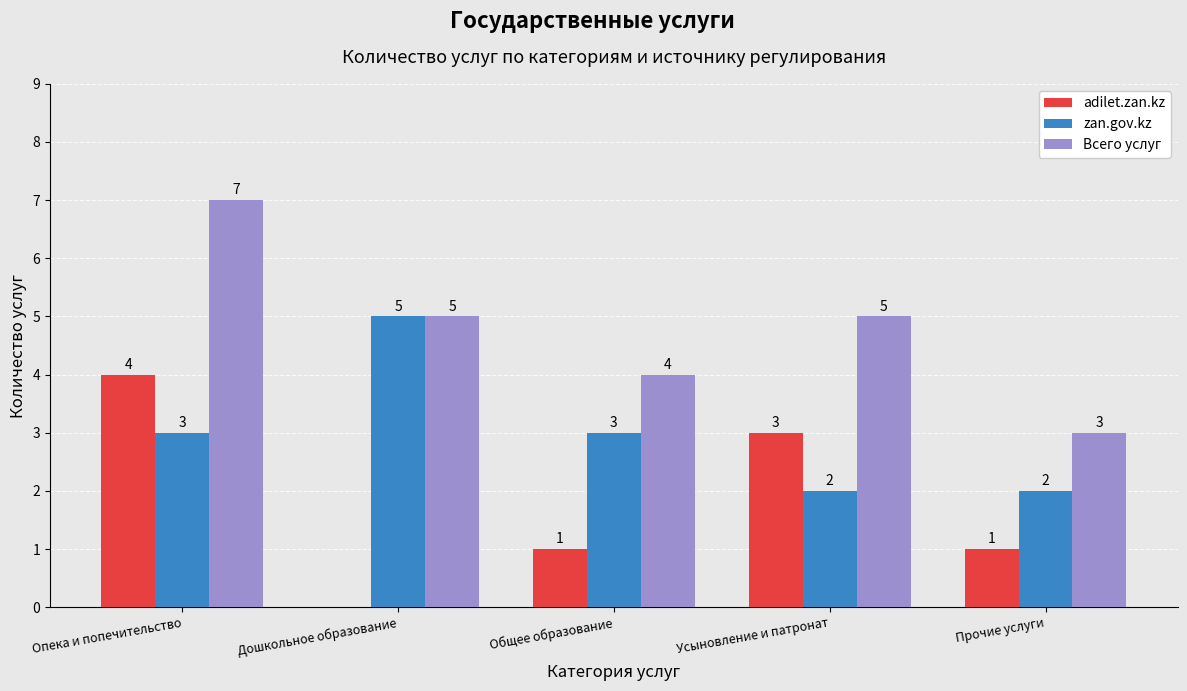

Is the value of zan.gov.kz at Опека и попечительство greater than the value of adilet.zan.kz at Дошкольное образование?

Yes